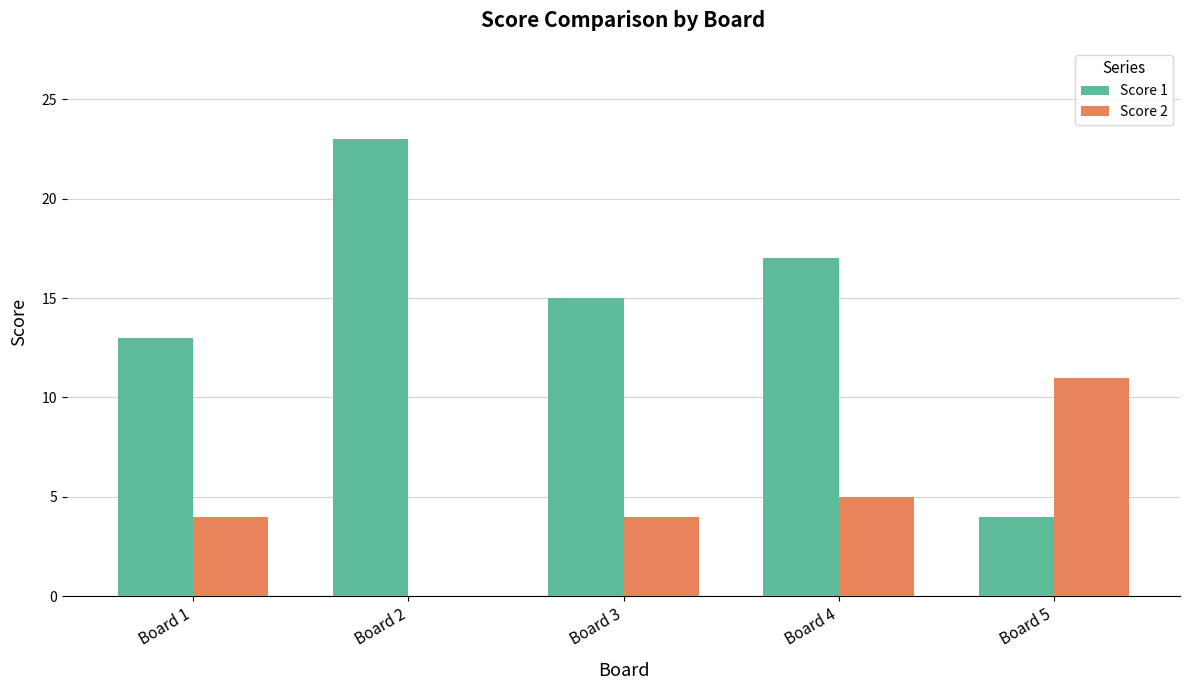

Between Board 1 and Board 2, which series saw the biggest shift?

Score 1